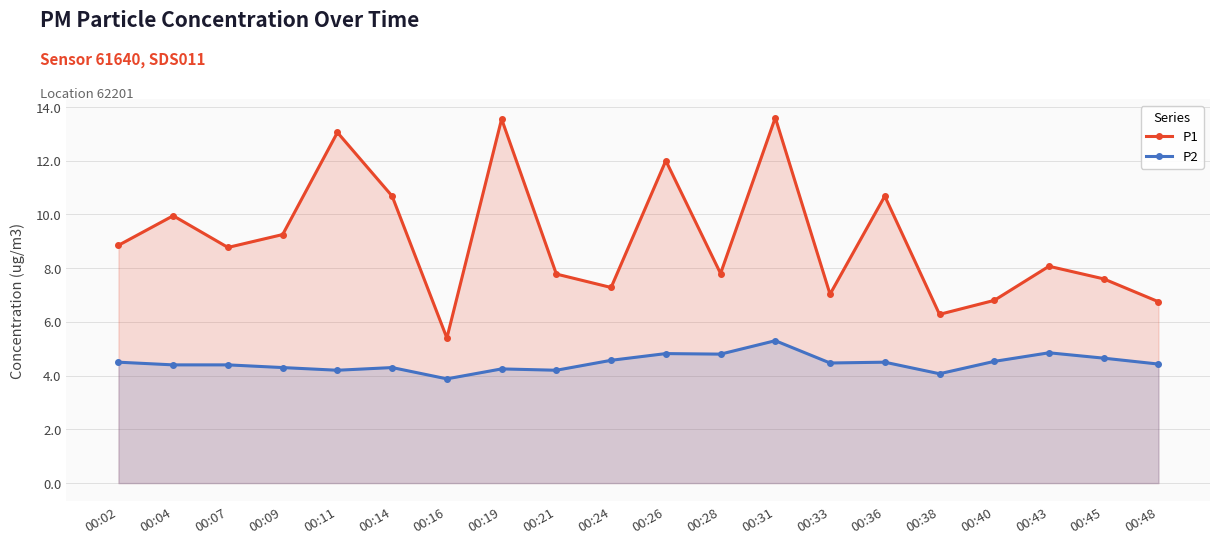

How many interior local peaks does the P2 series have?

6